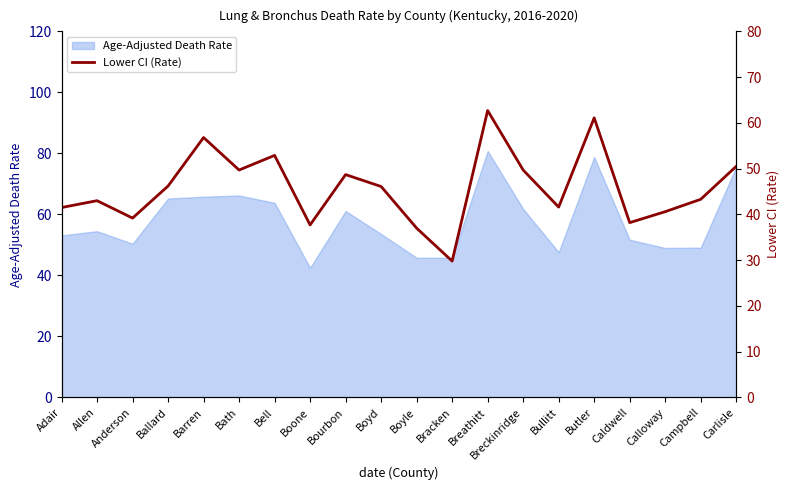

What is the change in value from Calloway to Carlisle?

+9.9